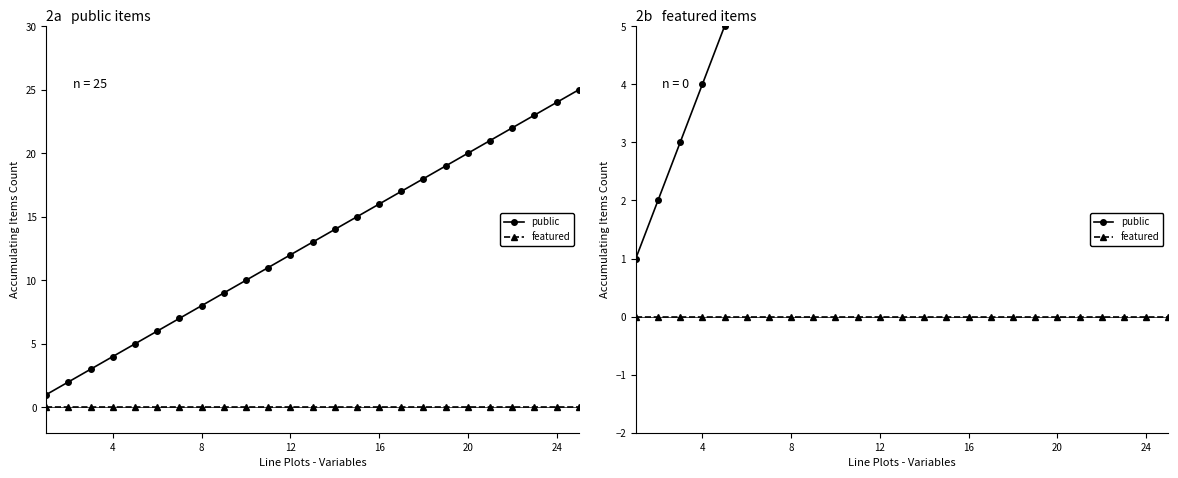

True or false: featured has a value of 0 at 4.

True